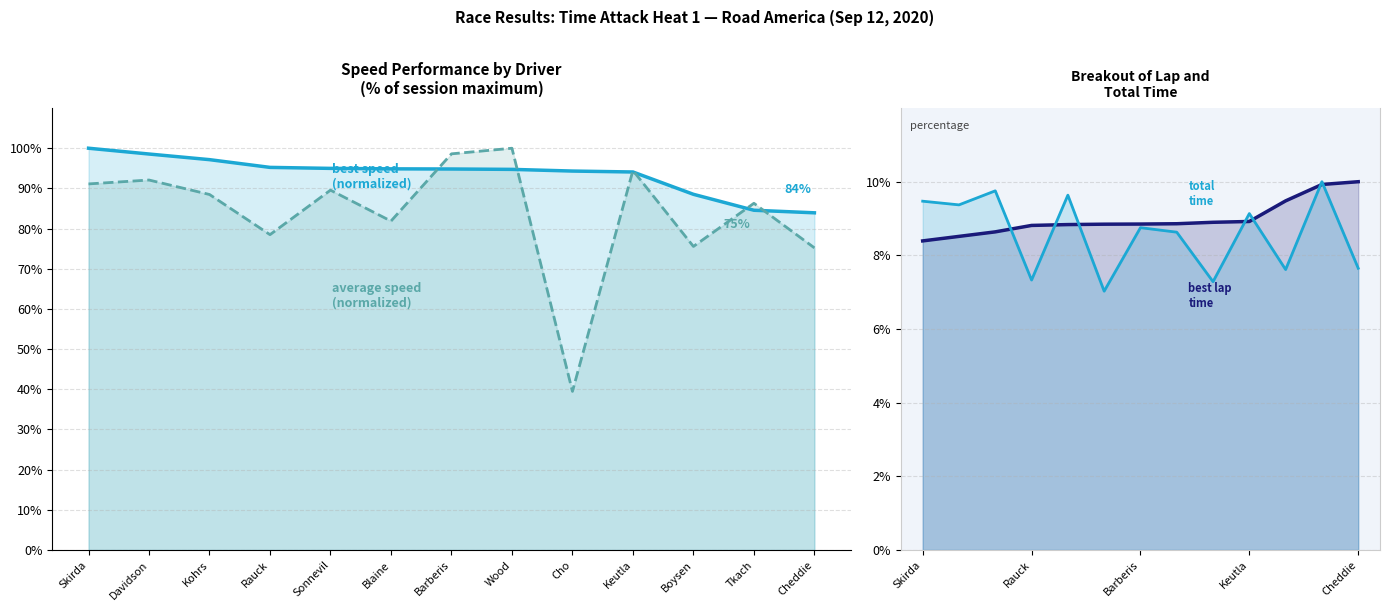

At which label does Average Speed (mph) reach its peak?

Wood